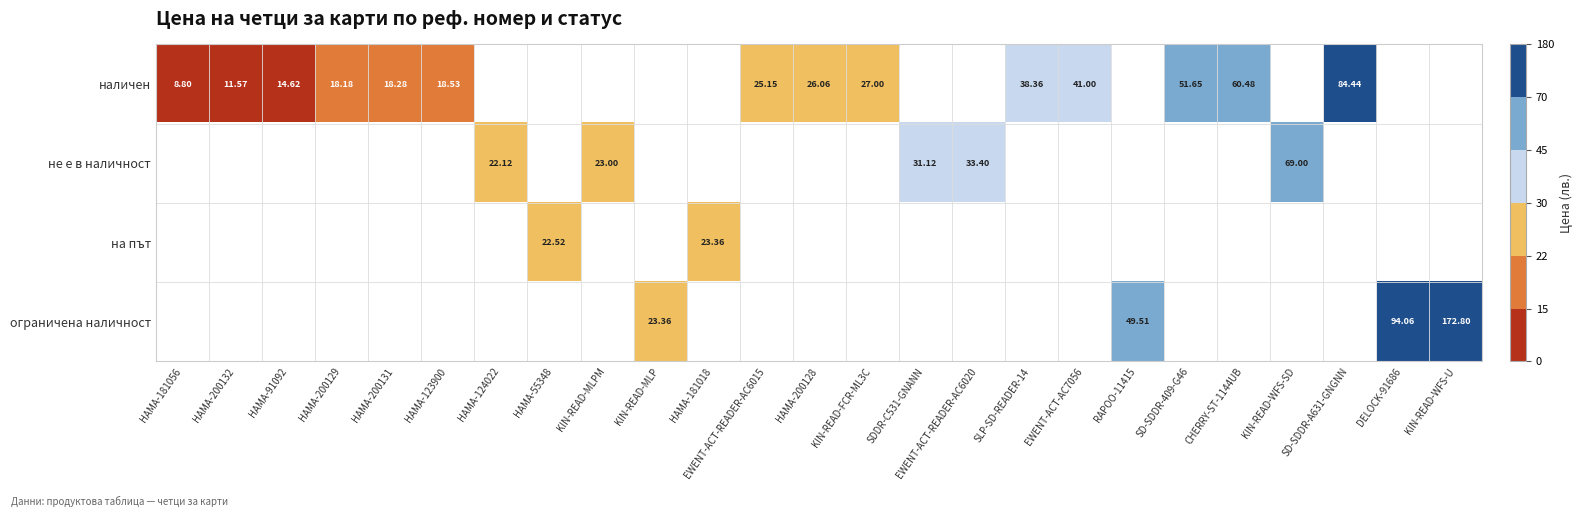

How many values in не е в наличност are above zero?

5